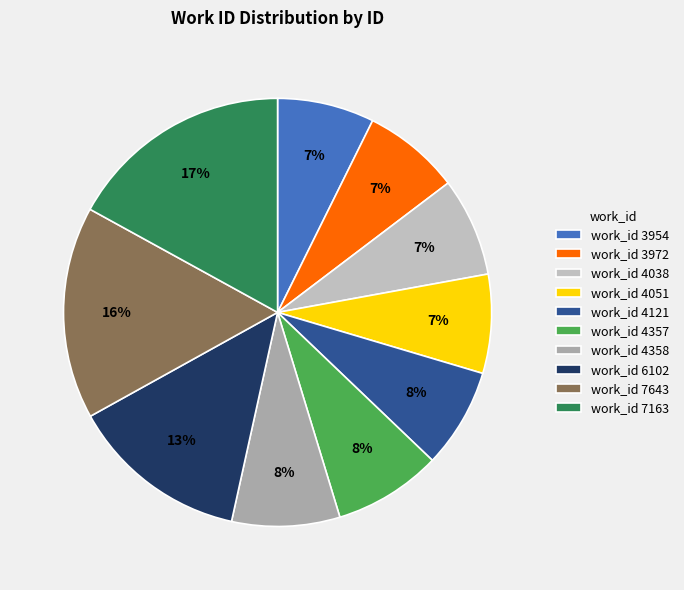

How many slices are in this pie chart?

10